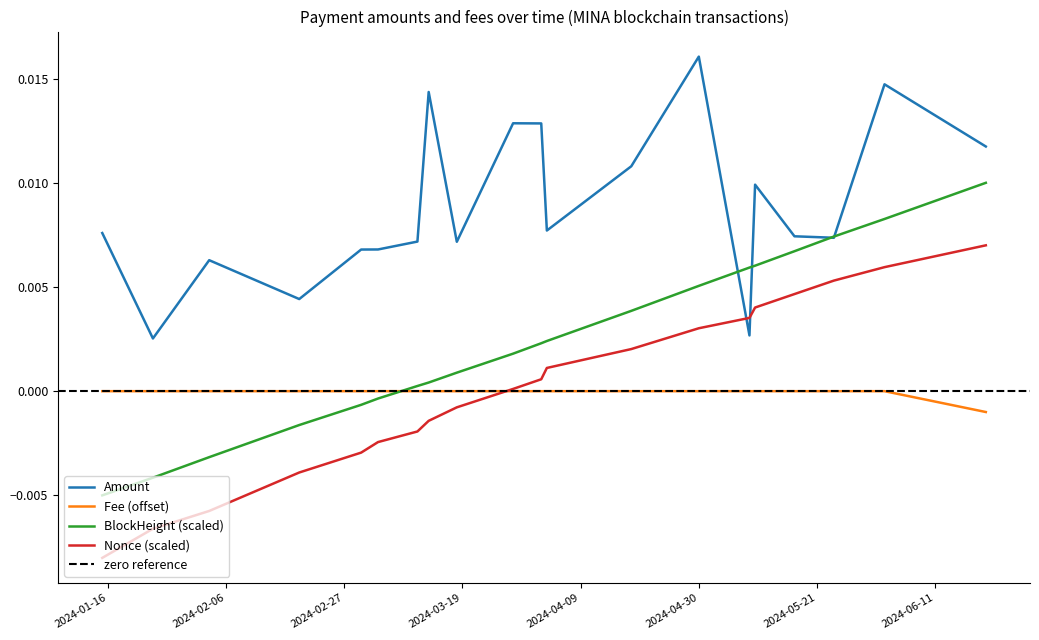

True or false: BlockHeight_norm has more than 2 points higher than both neighbors.

False